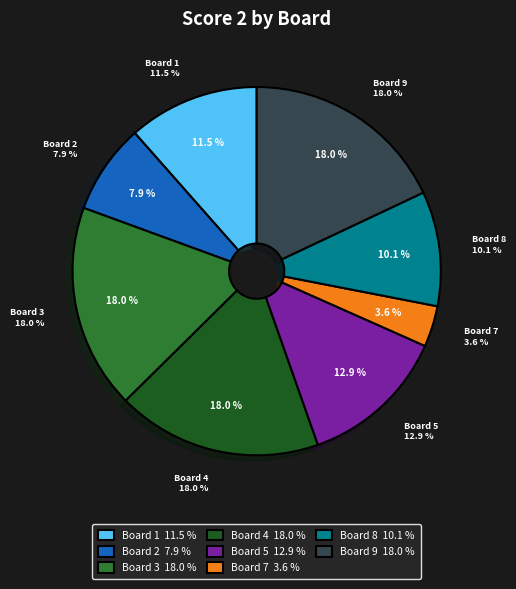

Which slice is the largest?

Board 3